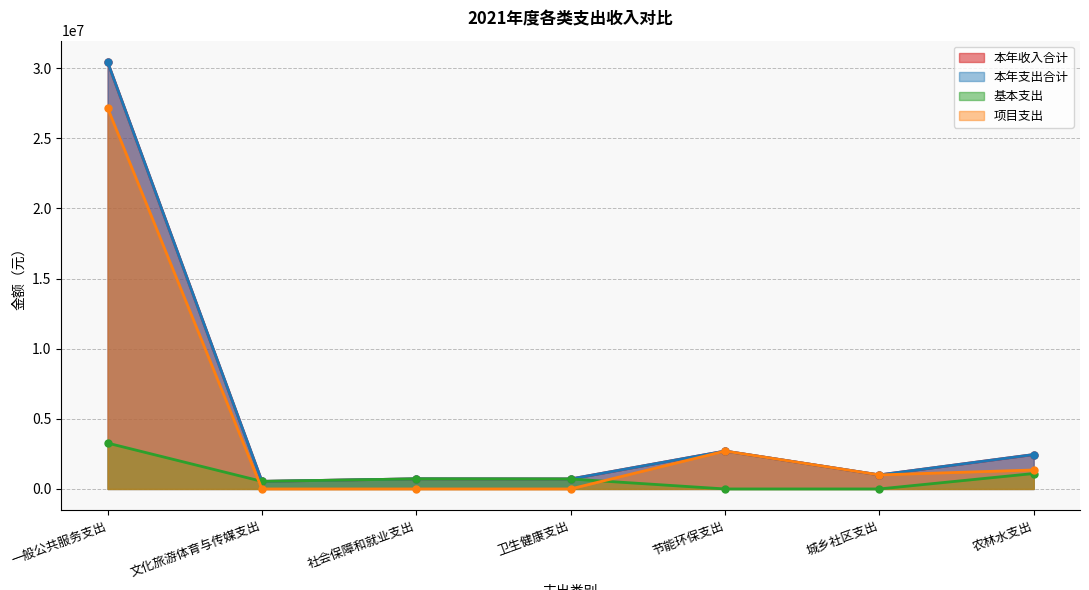

Is the value of 基本支出 at 一般公共服务支出 greater than the value of 项目支出 at 节能环保支出?

Yes